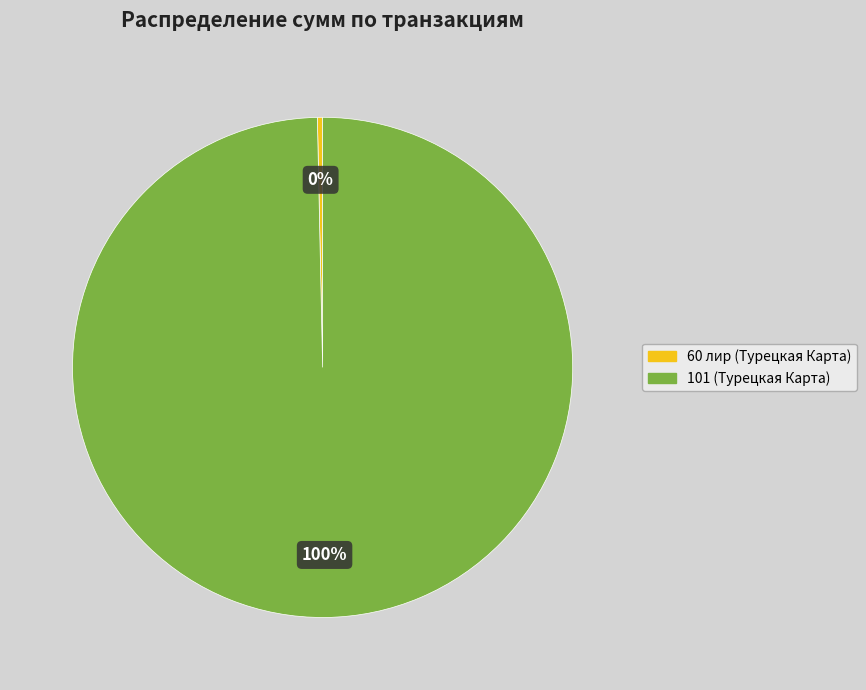

The 60 лир slice represents 0% of the pie. True or false?

True